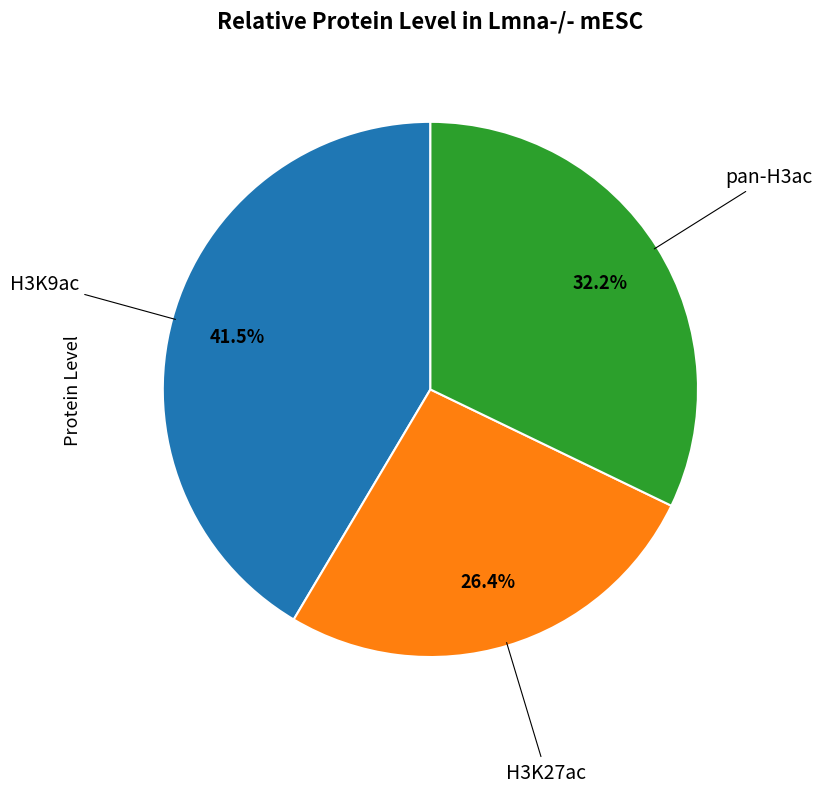

Is there a majority slice in this chart?

No